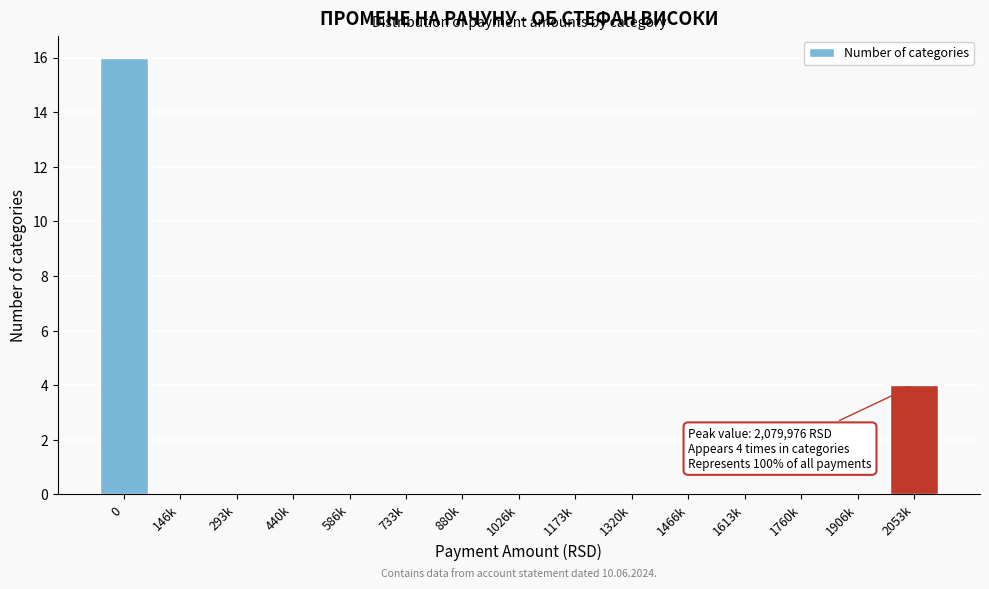

Reading right to left, list all the values displayed in this chart.

2053k=4	1906k=0	1760k=0	1613k=0	1466k=0	1320k=0	1173k=0	1026k=0	880k=0	733k=0	586k=0	440k=0	293k=0	146k=0	0=16